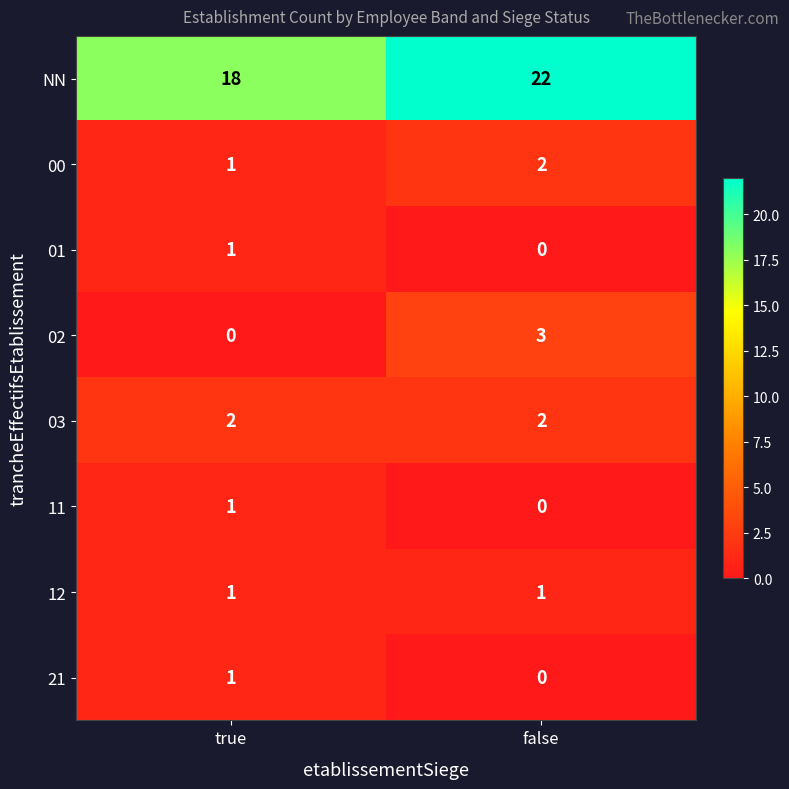

Which series has the largest range (max minus min)?

NN